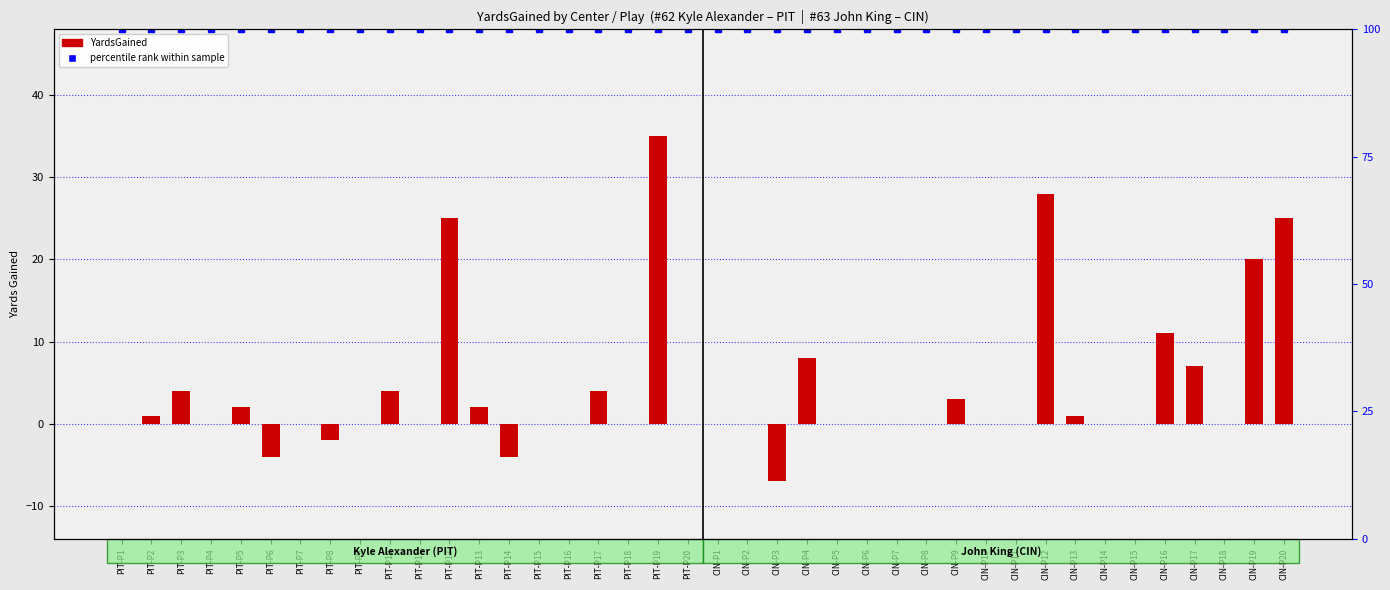

What is the value of the 13th bar from the left?

2